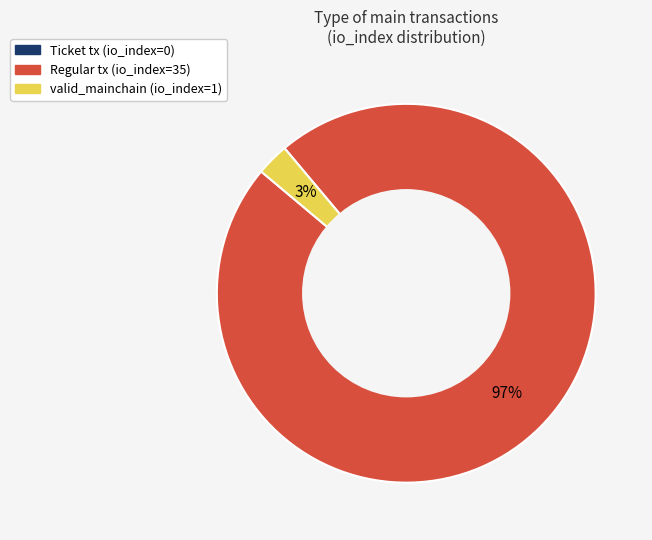

To the nearest percent, what is the average slice percentage?

33%